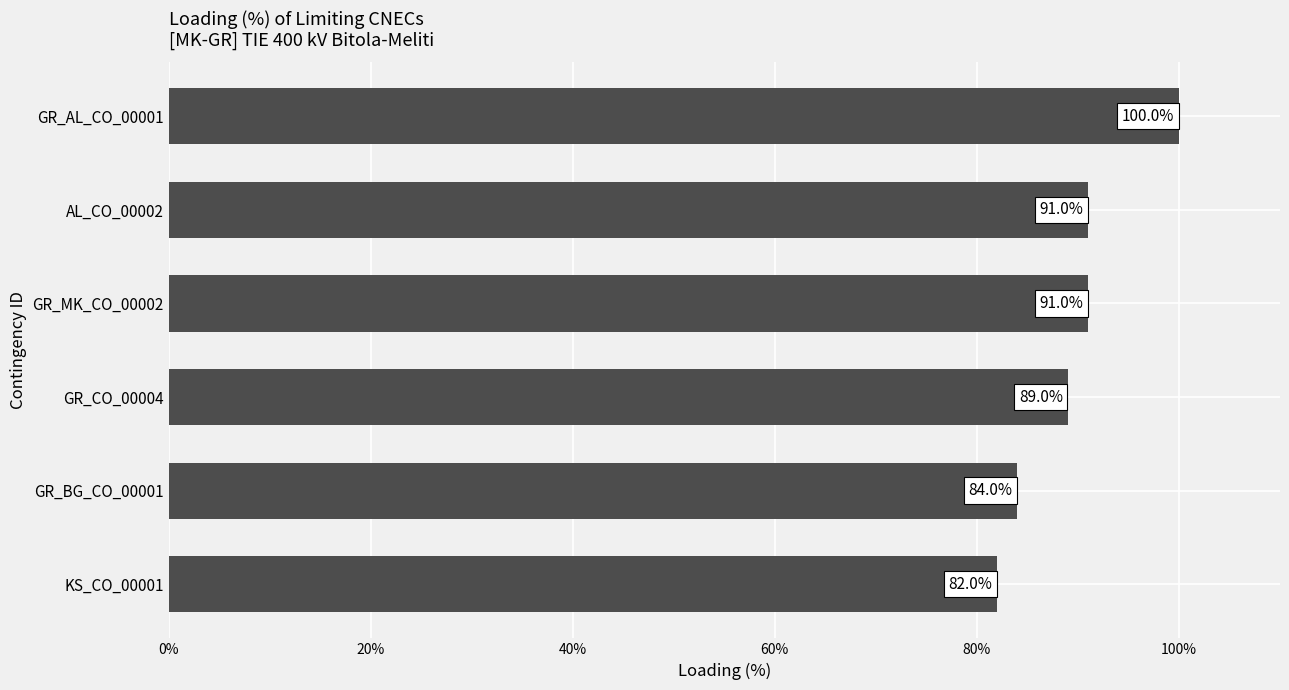

Which has a higher value, GR_CO_00004 or GR_AL_CO_00001?

GR_AL_CO_00001